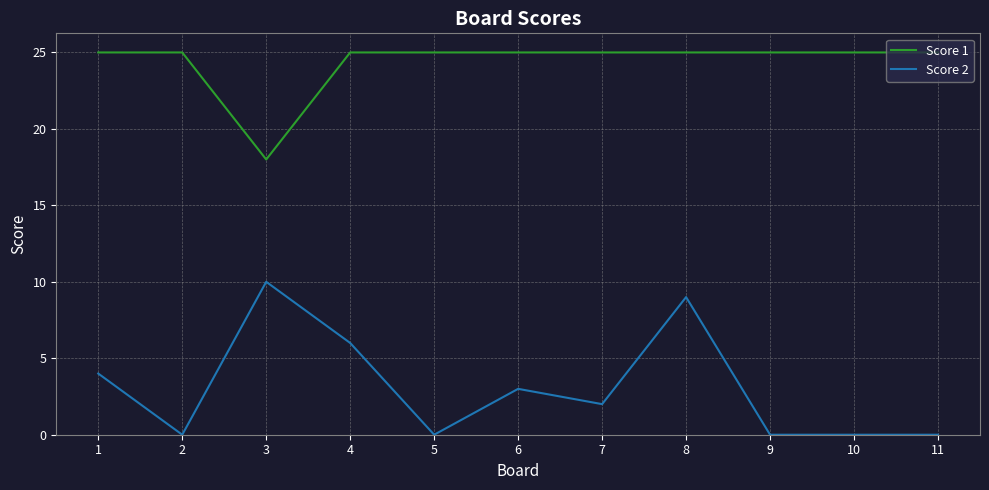

True or false: Score 2 has a value of 0 at 10.

True